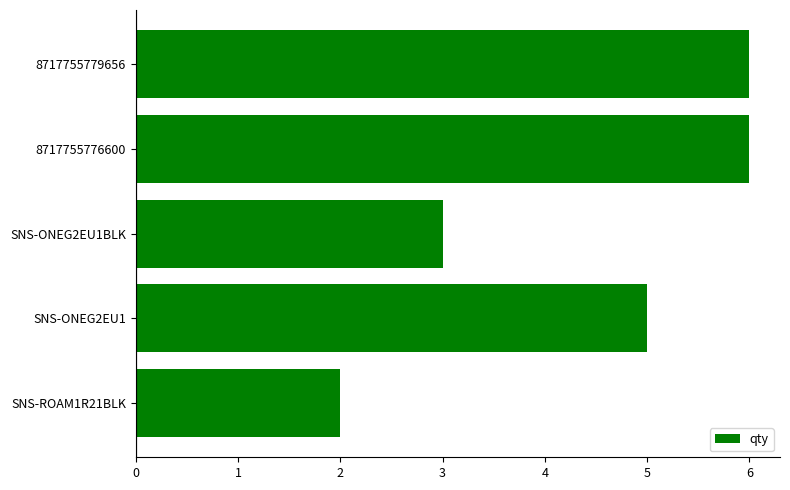

Reading bottom to top, extract all data points from this chart.

2	5	3	6	6